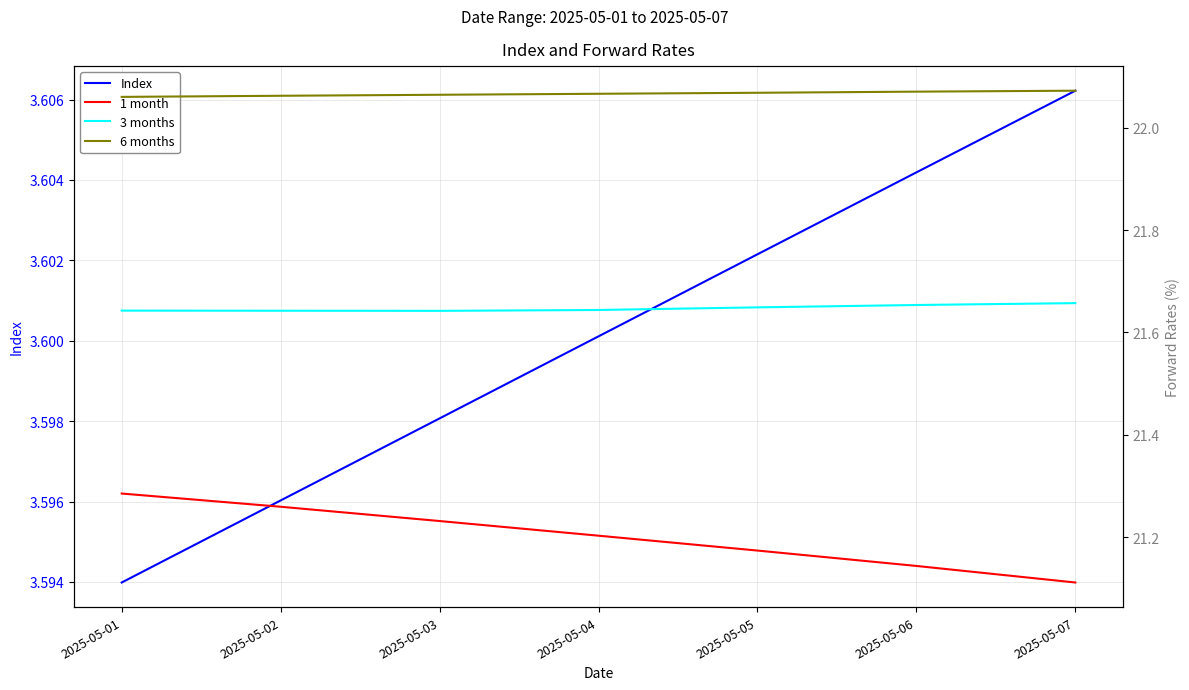

True or false: 3 months and 6 months intersect in this chart.

False